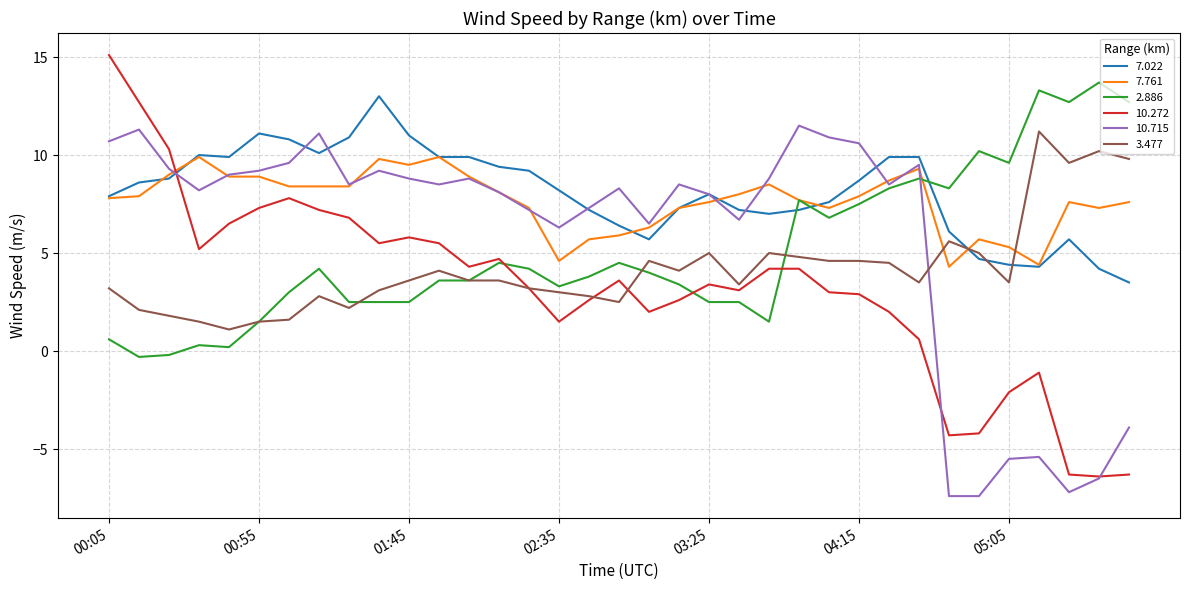

Which series ends up on top after the final intersection of 3.477 and 7.761?

3.477